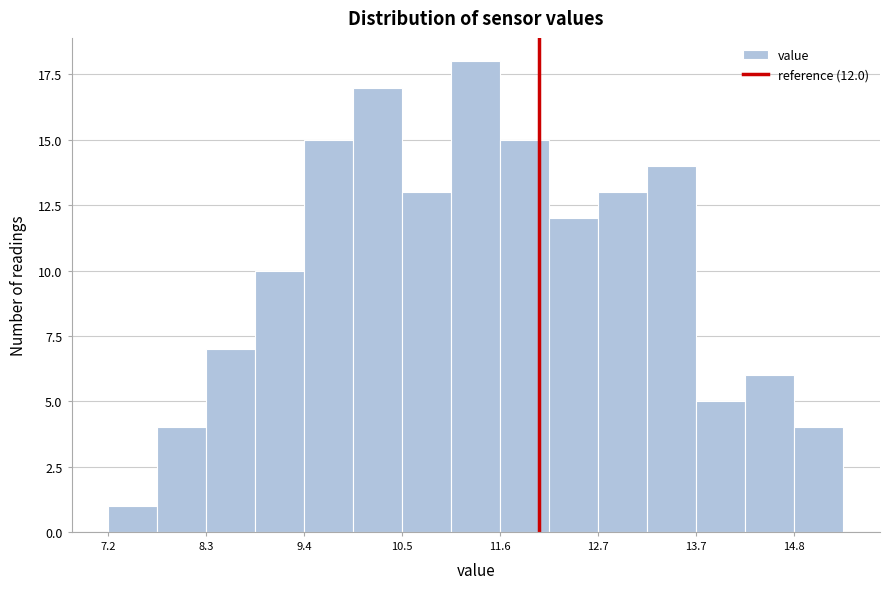

Around what value on the x-axis is the tallest bar? Give the approximate position of its centre, as read against the axis.

11.4